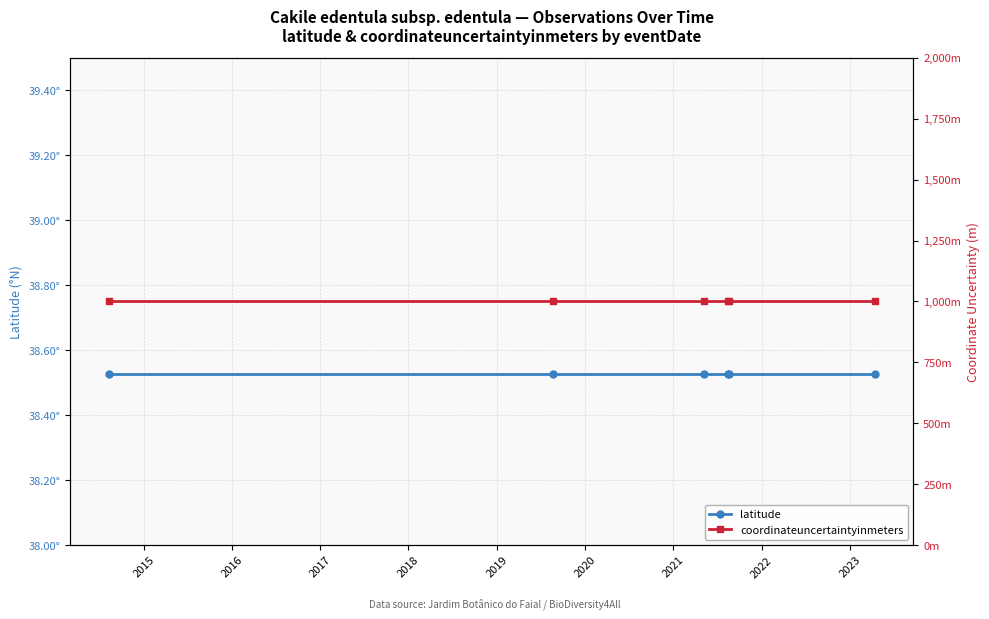

Reading left to right, extract all data points from this chart.

latitude: 38.5	38.5	38.5	38.5	38.5	38.5
coordinateuncertaintyinmeters: 1000.0	1000.0	1000.0	1000.0	1000.0	1000.0